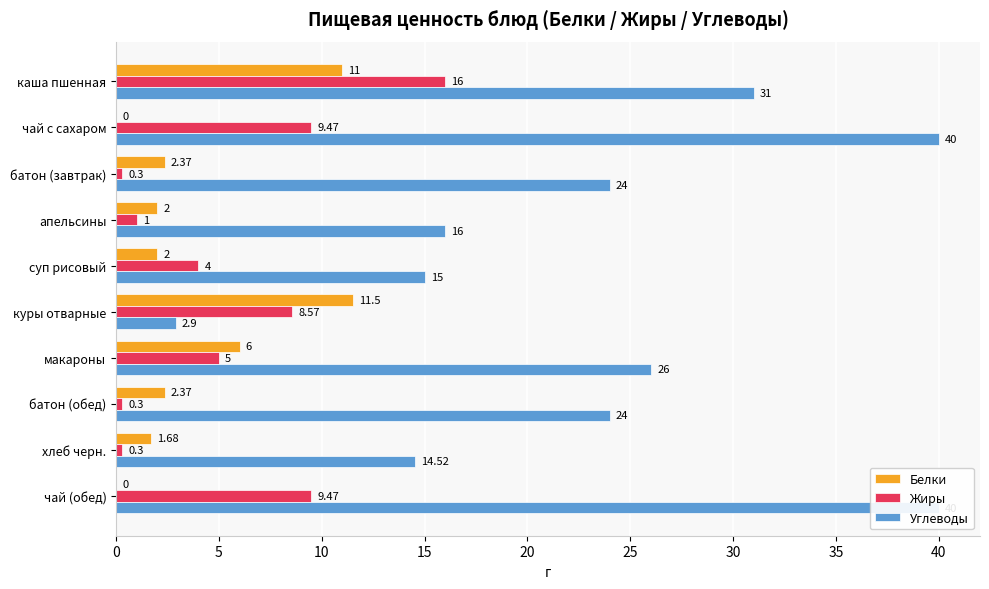

Which has a higher value, суп рисовый or куры отварные?

куры отварные